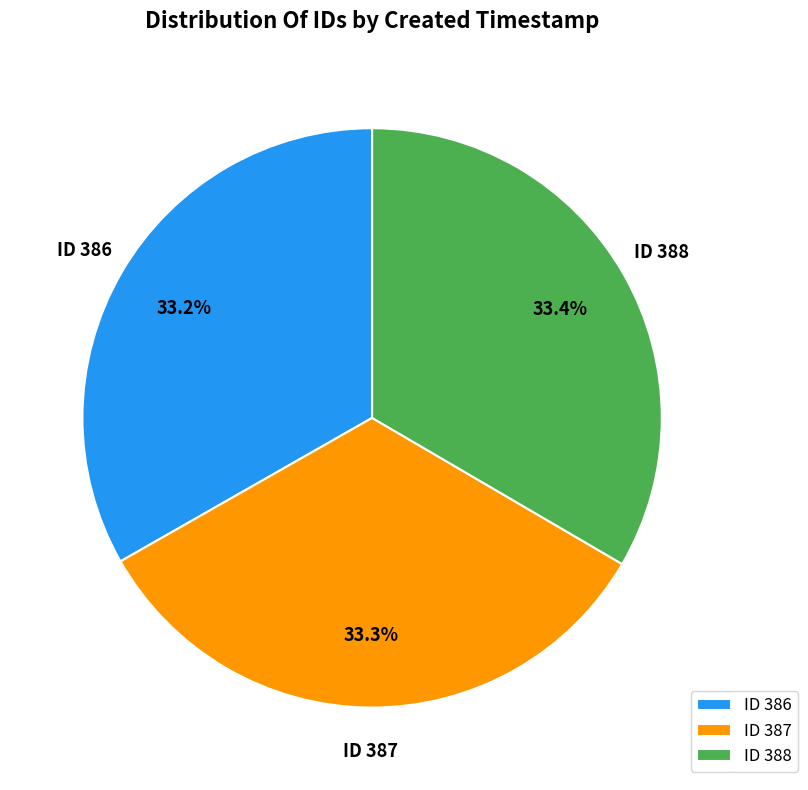

What portion of the pie excludes ID 388?

66.6%